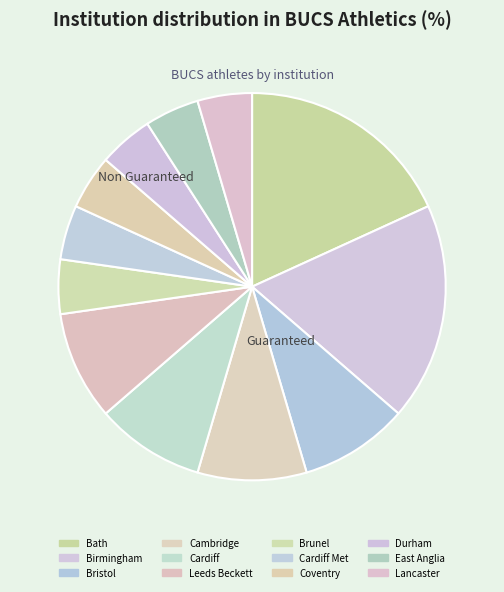

To the nearest percent, what portion does Bristol represent?

9%